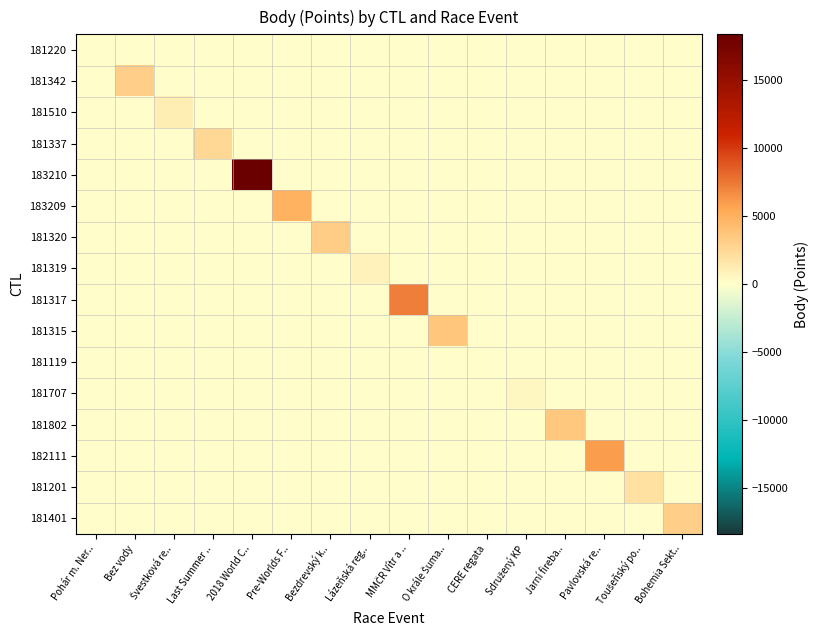

Which series has the largest total across all categories?

183210